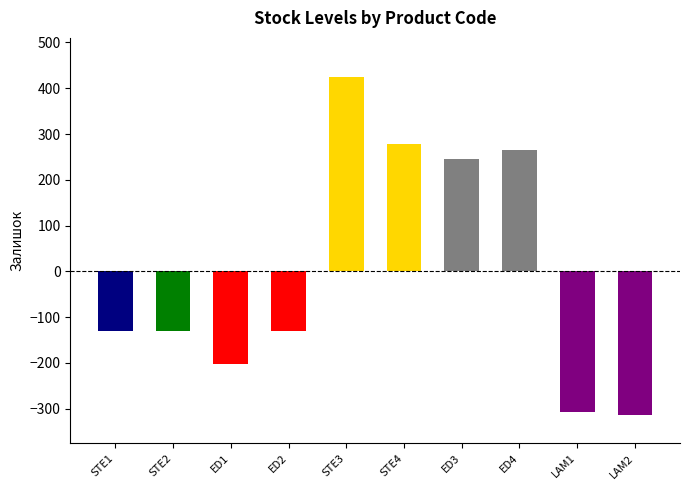

What is the smallest value displayed?

-313